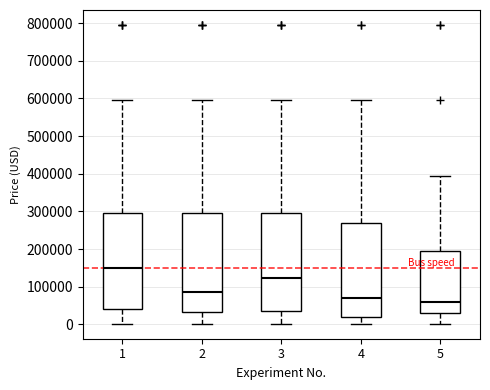

Reading left to right, transcribe this box plot: for each box, give where its median line is, the range the box spans, and where its two whiskers end, as read against the y-axis. The values are not printed on the chart, so give them approximately, as read against the axis.

1: median 150000, box 40000 to 290000, whiskers 0 to 590000
2: median 90000, box 30000 to 290000, whiskers 0 to 590000
3: median 120000, box 30000 to 290000, whiskers 0 to 590000
4: median 70000, box 20000 to 270000, whiskers 0 to 590000
5: median 60000, box 30000 to 190000, whiskers 0 to 390000